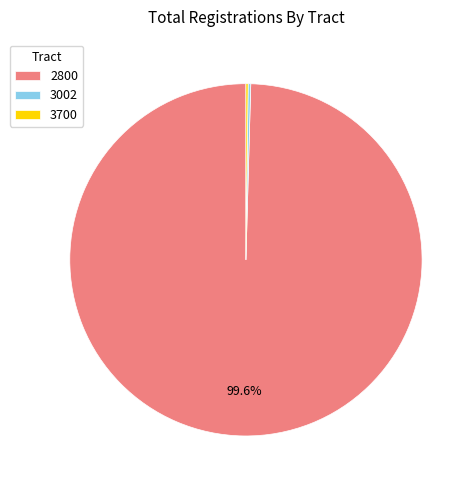

How much of the chart is everything except 2800?

0.4%